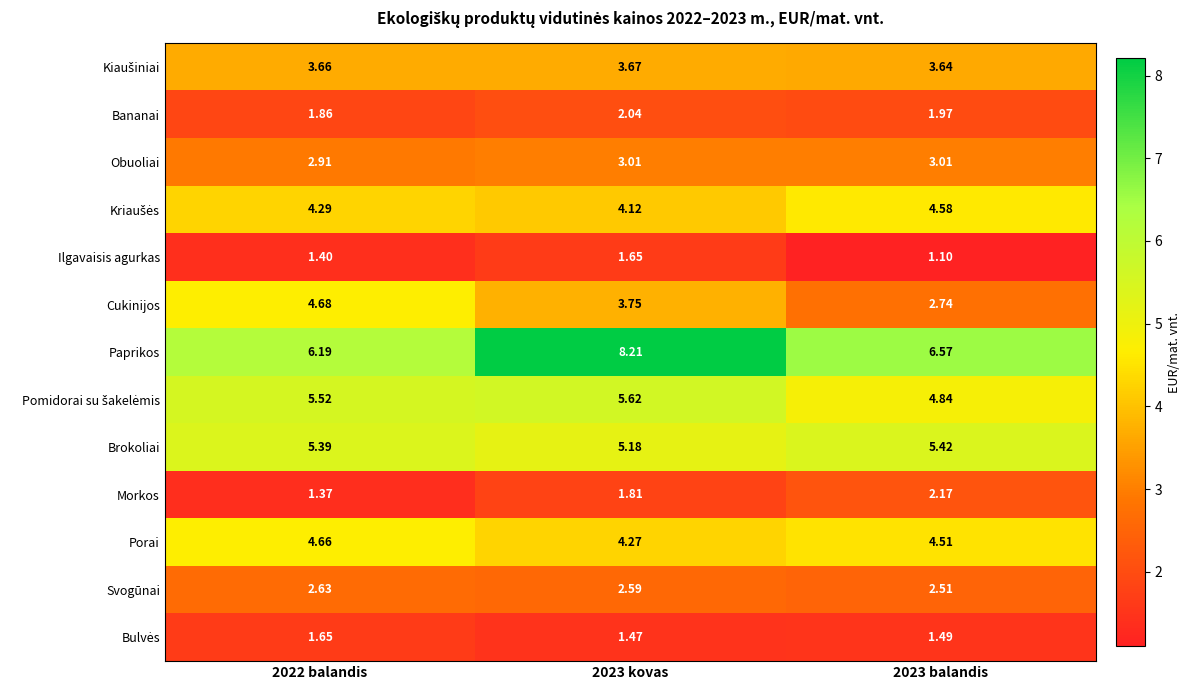

Which series has the widest spread of values?

Paprikos